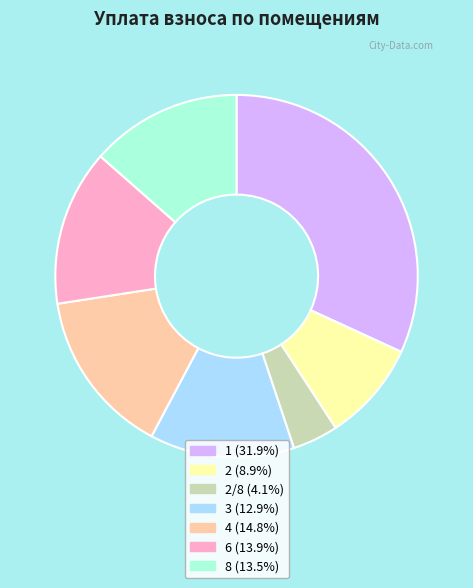

What is the ratio of the value at 3 (12.9%) to the value at 4 (14.8%)?

0.9